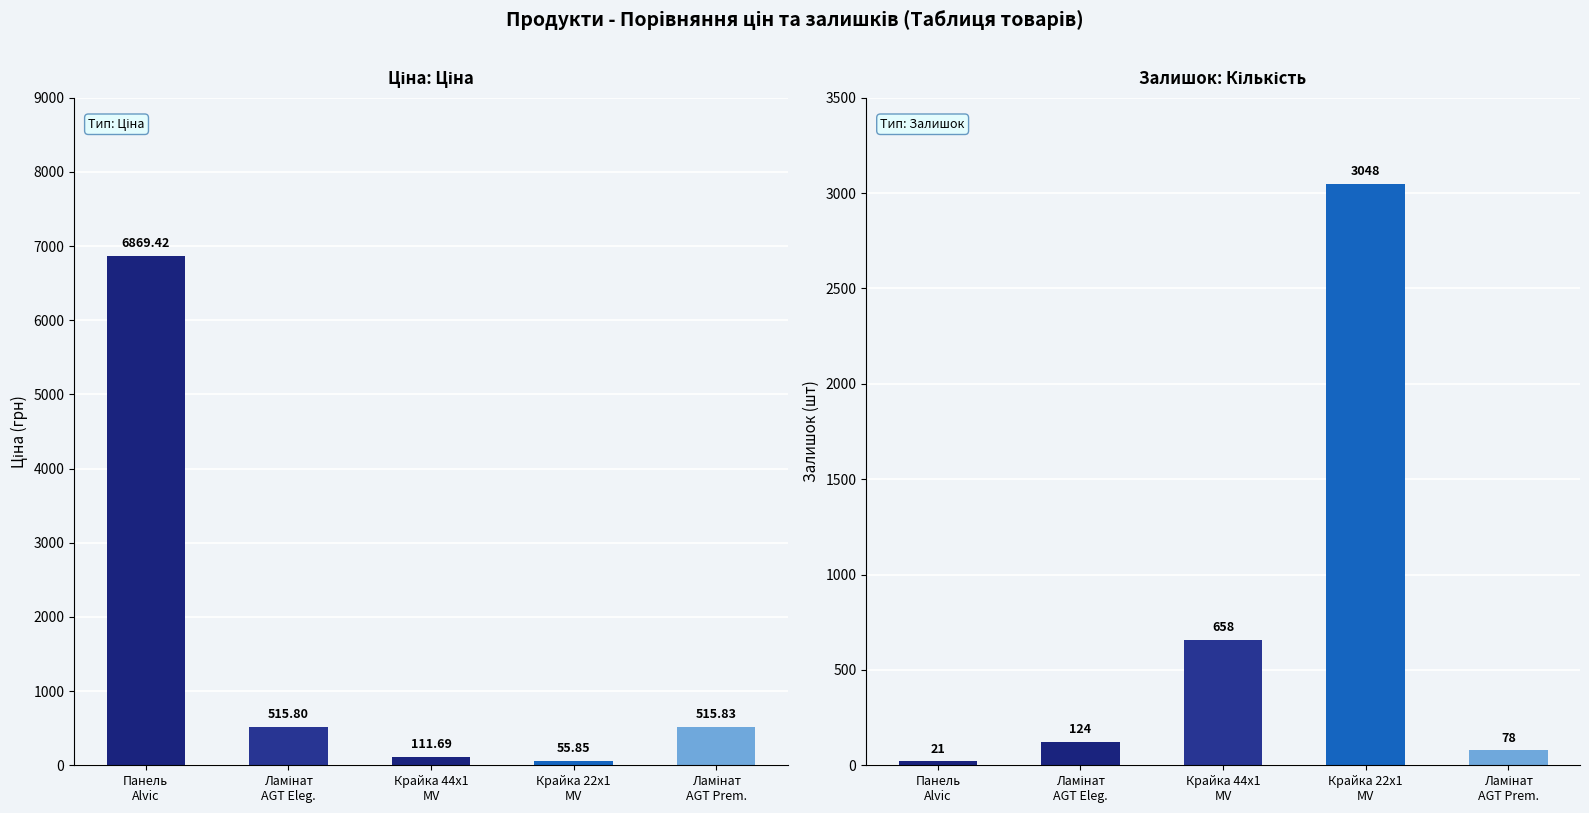

Reading left to right, transcribe all the data shown in this chart.

Ціна: 6869.4	515.8	111.7	55.9	515.8
Залишок: 21.0	124.0	658.0	3048.0	78.0